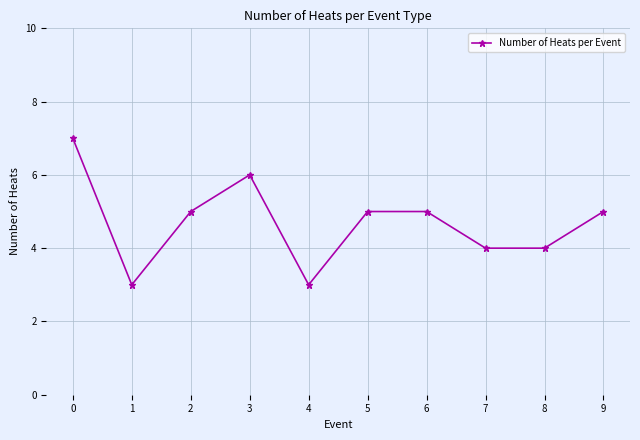

What is the change in value from 0 to 4?

-4